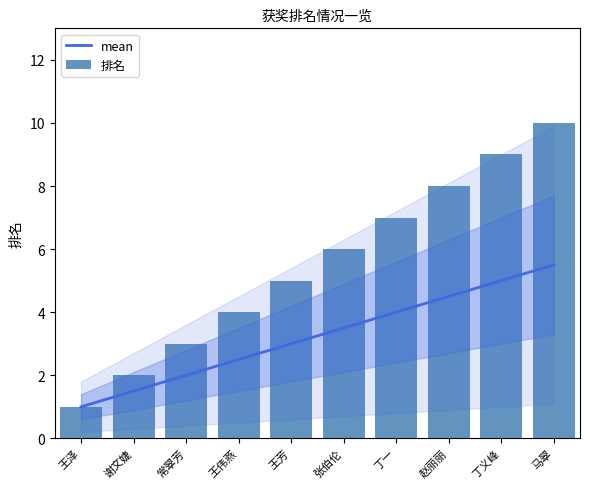

Is it true that mean equals 2.3 at 丁义峰?

False